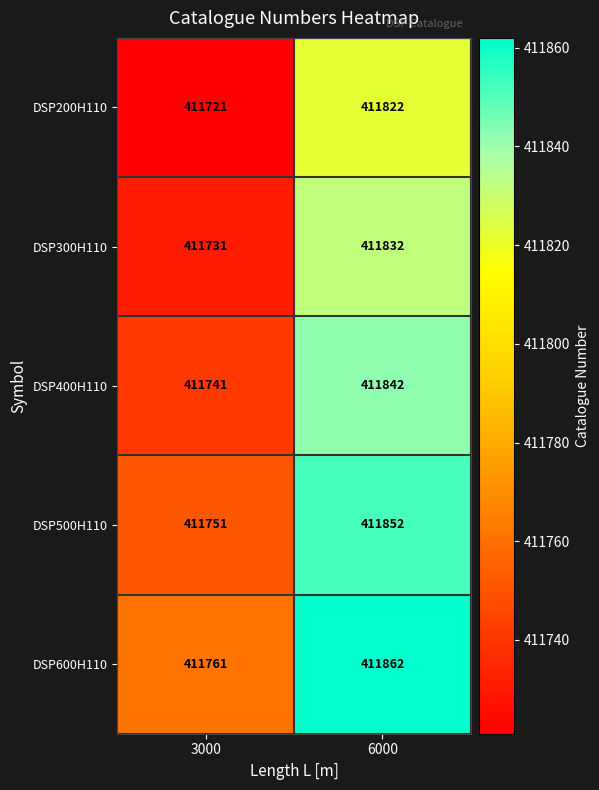

True or false: DSP500H110 has a value of 411852 at 6000.

True